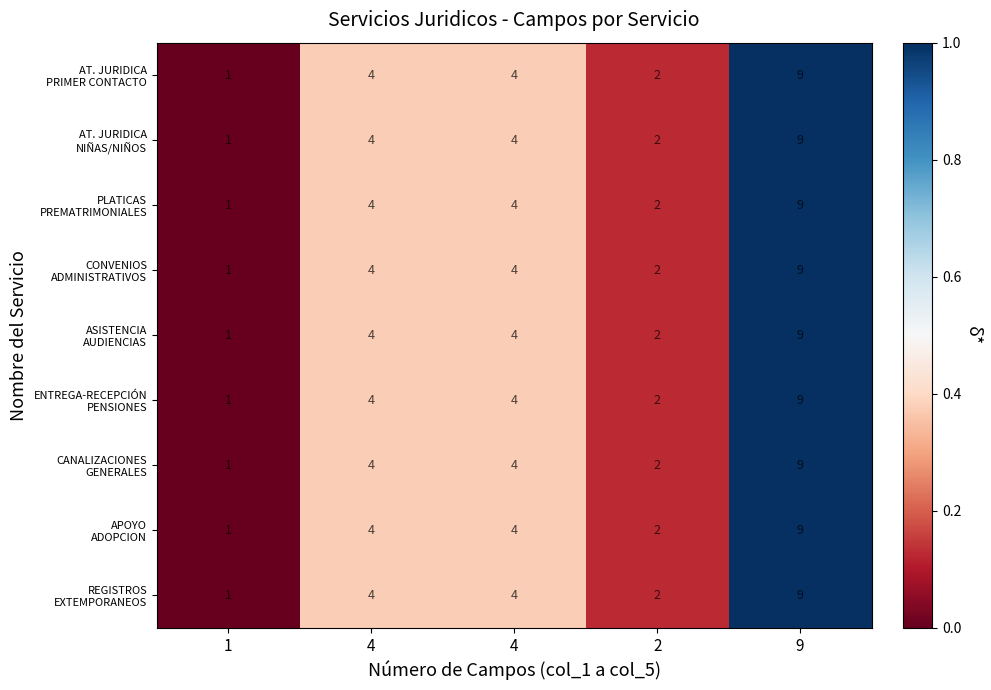

How many distinct data groups are displayed?

9